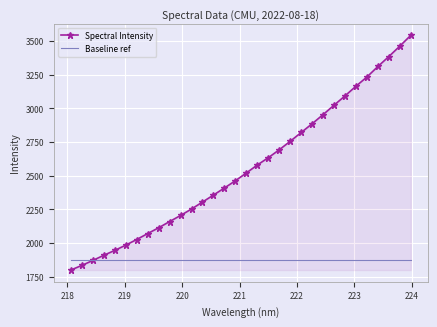

What are all the series names shown in the legend?

Spectral Intensity, Baseline ref